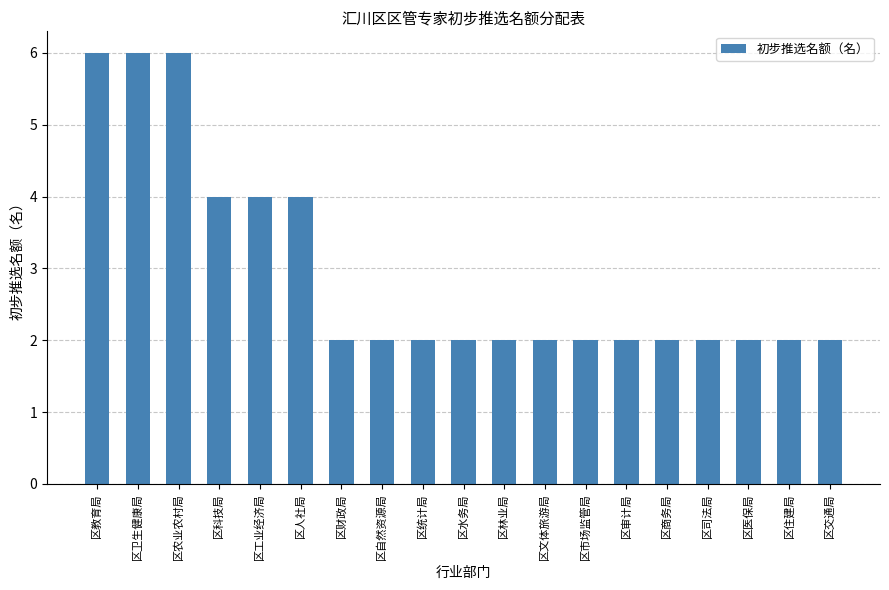

What is the label of the 14th bar from the right?

区人社局